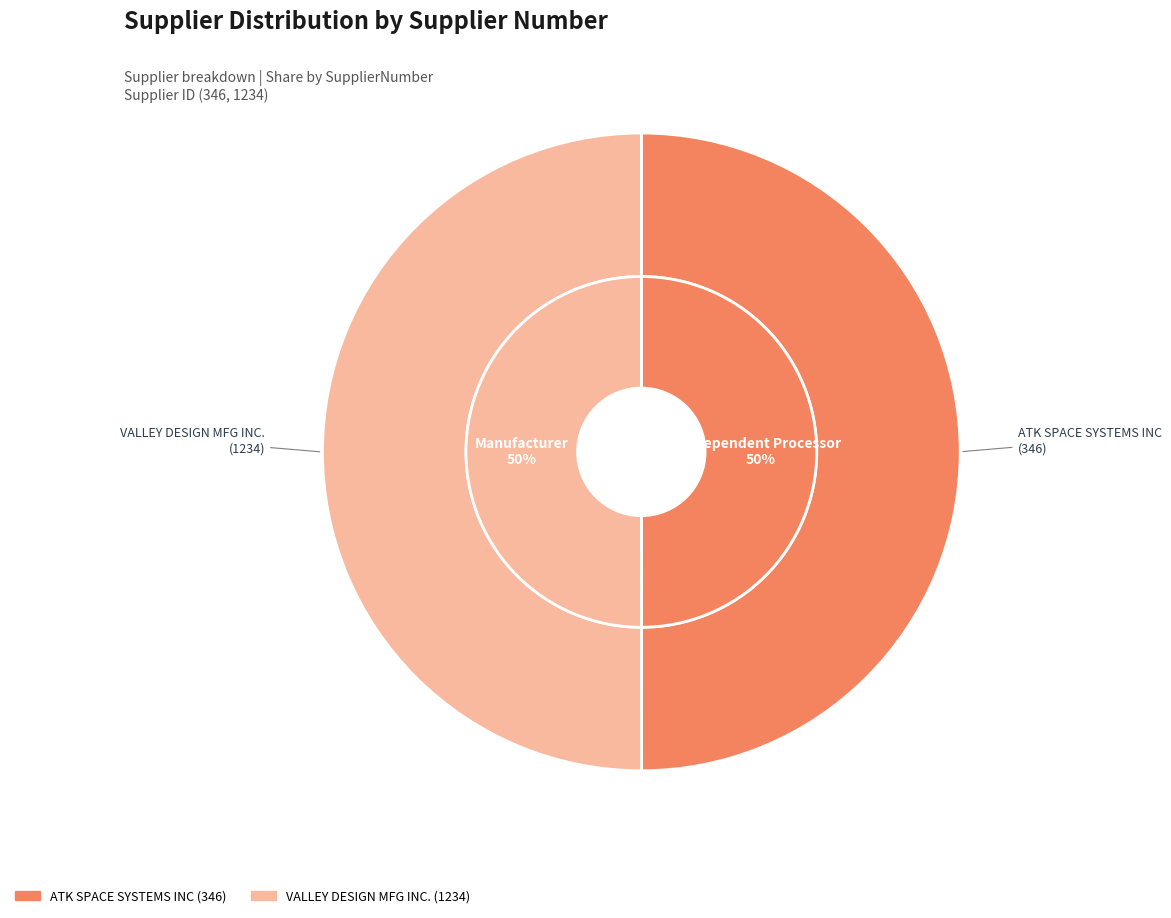

The 1234 slice represents 61% of the pie. True or false?

False